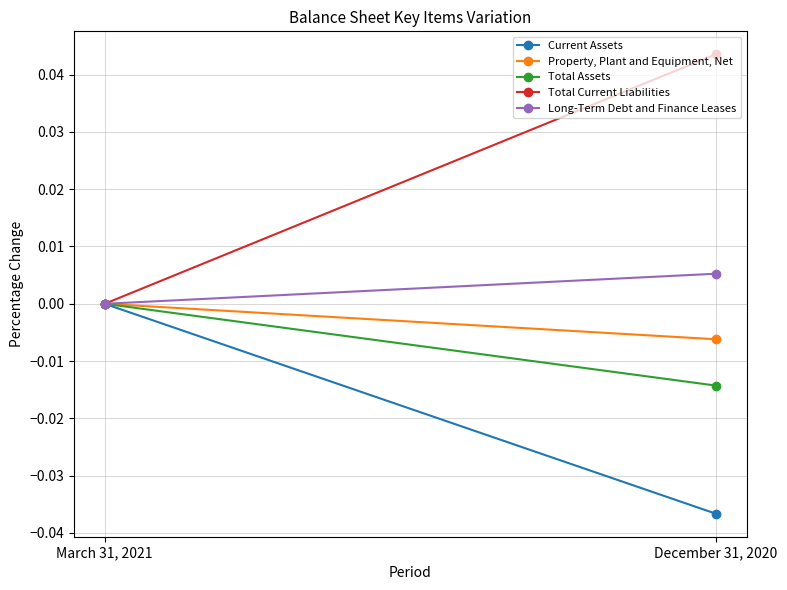

At which label does Current Assets reach its minimum?

December 31, 2020